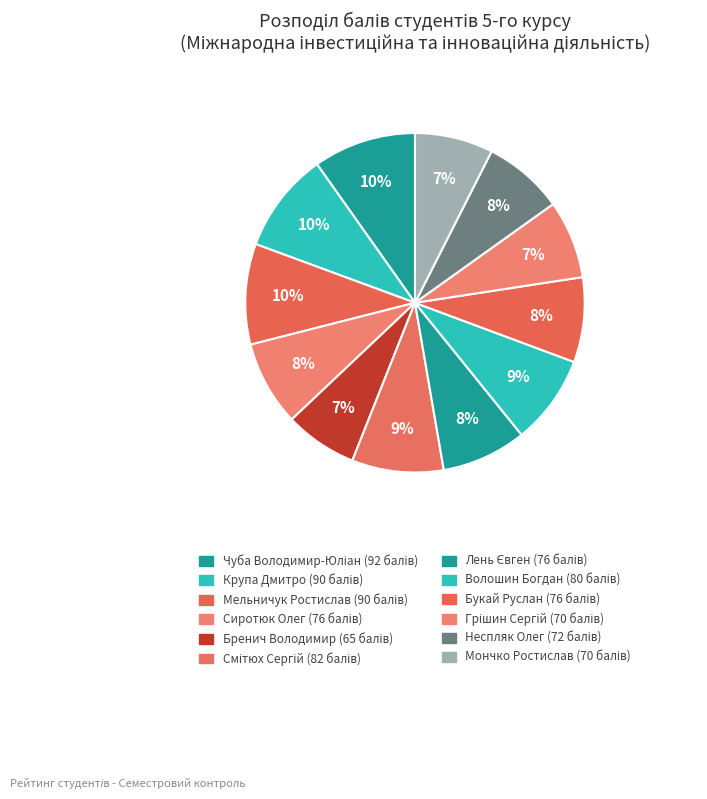

Is there a majority slice in this chart?

No